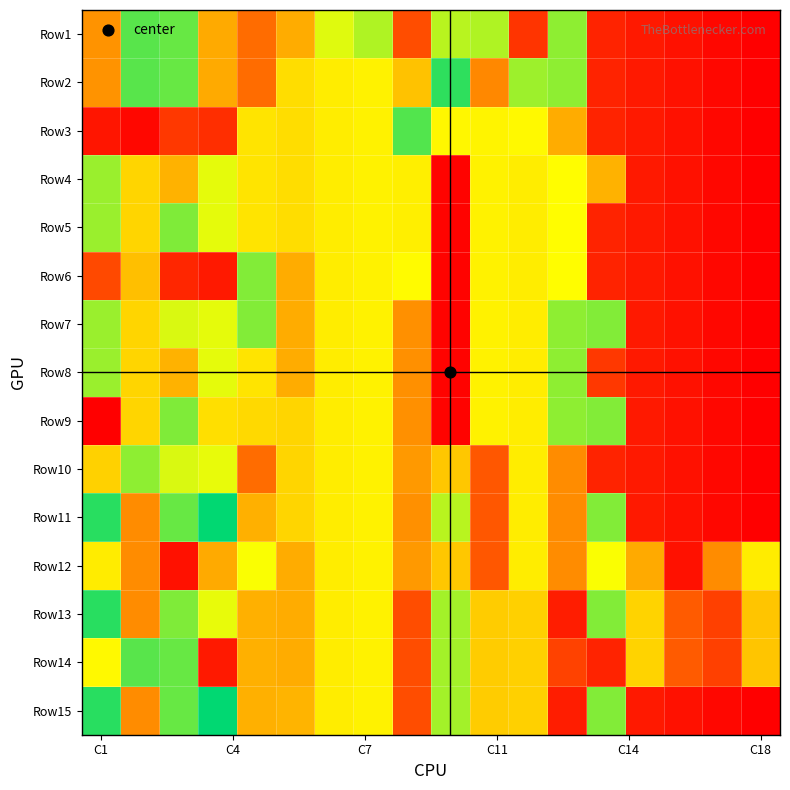

Reading left to right, what are all the values shown in this chart?

Row1: 0.1	0.3	0.3	0.1	0.1	0.1	0.2	0.4	0.1	0.3	0.4	0.0	0.3	0.0	0.0	0.0	0.0	0.0
Row2: 0.1	0.3	0.3	0.1	0.1	0.2	0.5	0.5	0.2	0.4	0.1	0.3	0.3	0.0	0.0	0.0	0.0	0.0
Row3: 0.7	0.0	0.0	0.0	0.5	0.2	0.5	0.5	0.3	0.5	0.2	0.2	0.1	0.0	0.0	0.0	0.0	0.0
Row4: 0.4	0.5	0.6	0.5	0.5	0.2	0.5	0.5	0.2	0.0	0.5	0.5	0.2	0.1	0.0	0.0	0.0	0.0
Row5: 0.4	0.5	0.4	0.5	0.5	0.2	0.5	0.5	0.2	0.0	0.5	0.5	0.2	0.0	0.0	0.0	0.0	0.0
Row6: 0.1	0.2	0.7	0.0	0.3	0.1	0.5	0.5	0.5	0.0	0.5	0.5	0.2	0.0	0.0	0.0	0.0	0.0
Row7: 0.4	0.5	0.3	0.5	0.3	0.1	0.5	0.5	0.1	0.0	0.5	0.5	0.3	0.3	0.0	0.0	0.0	0.0
Row8: 0.4	0.5	0.6	0.5	0.5	0.1	0.5	0.5	0.1	0.0	0.5	0.5	0.3	0.7	0.0	0.0	0.0	0.0
Row9: 0.8	0.5	0.4	0.5	0.2	0.2	0.5	0.5	0.1	0.0	0.5	0.5	0.3	0.3	0.0	0.0	0.0	0.0
Row10: 0.5	0.4	0.3	0.2	0.1	0.2	0.5	0.5	0.1	0.2	0.1	0.5	0.6	0.0	0.0	0.0	0.0	0.0
Row11: 0.4	0.1	0.3	0.3	0.1	0.2	0.5	0.5	0.1	0.3	0.1	0.5	0.6	0.3	0.0	0.0	0.0	0.0
Row12: 0.2	0.1	0.0	0.1	0.2	0.1	0.5	0.5	0.1	0.2	0.1	0.5	0.6	0.2	0.1	0.0	0.1	0.2
Row13: 0.4	0.1	0.4	0.2	0.1	0.1	0.5	0.5	0.1	0.4	0.2	0.2	0.0	0.3	0.2	0.1	0.0	0.2
Row14: 0.5	0.3	0.3	0.0	0.1	0.1	0.5	0.5	0.1	0.4	0.2	0.2	0.7	0.0	0.2	0.1	0.0	0.2
Row15: 0.4	0.1	0.3	0.3	0.1	0.1	0.5	0.5	0.1	0.4	0.2	0.2	0.0	0.3	0.0	0.0	0.0	0.0